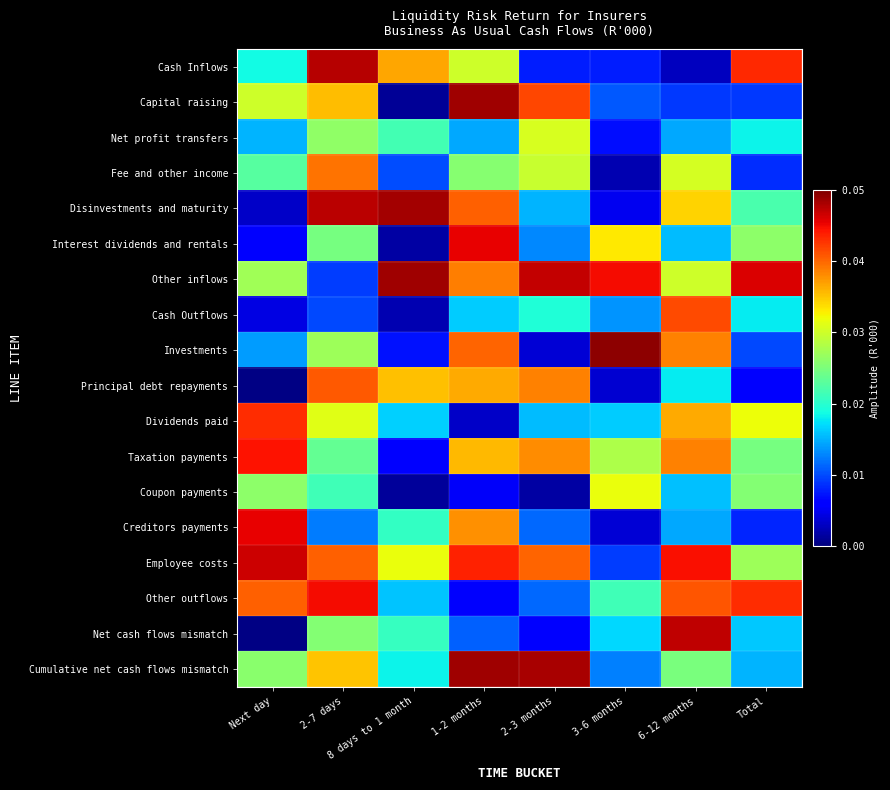

How many series are shown in this chart?

18